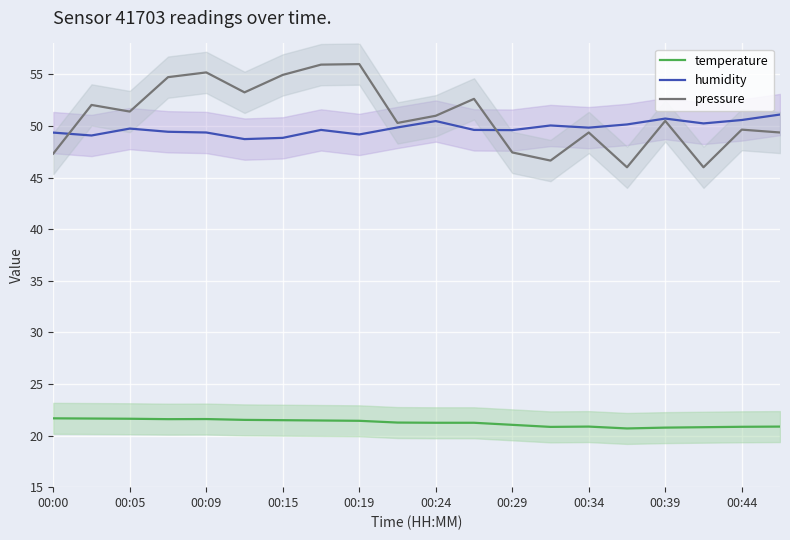

True or false: pressure and temperature cross at least once.

False